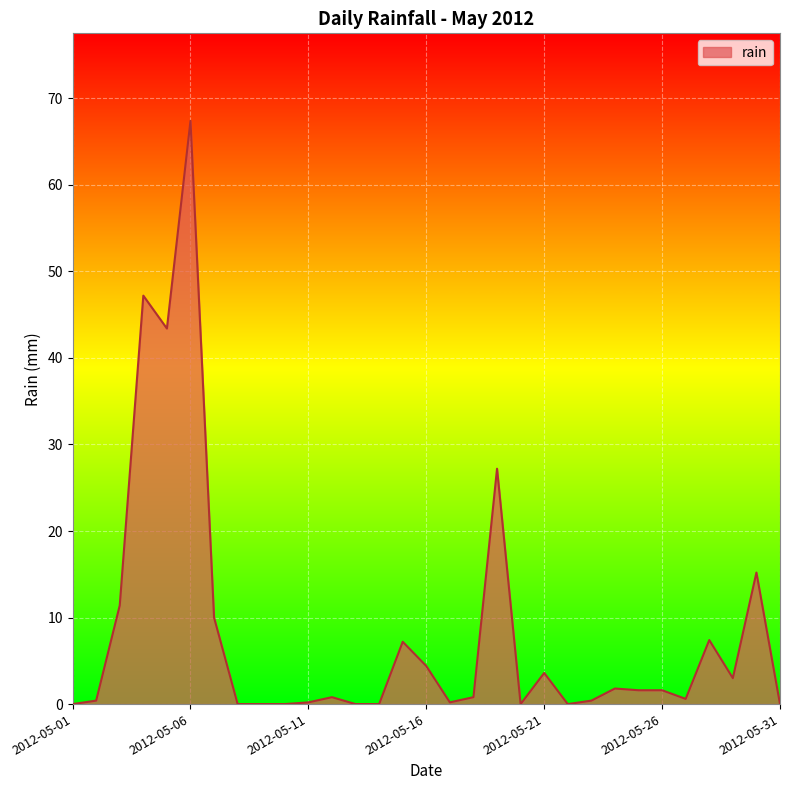

Count the number of categories in the chart.

31